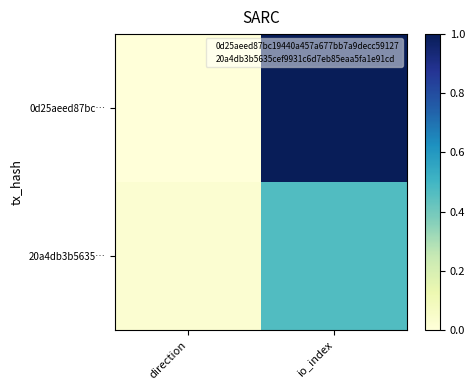

At which category is the sum across all series the highest?

io_index